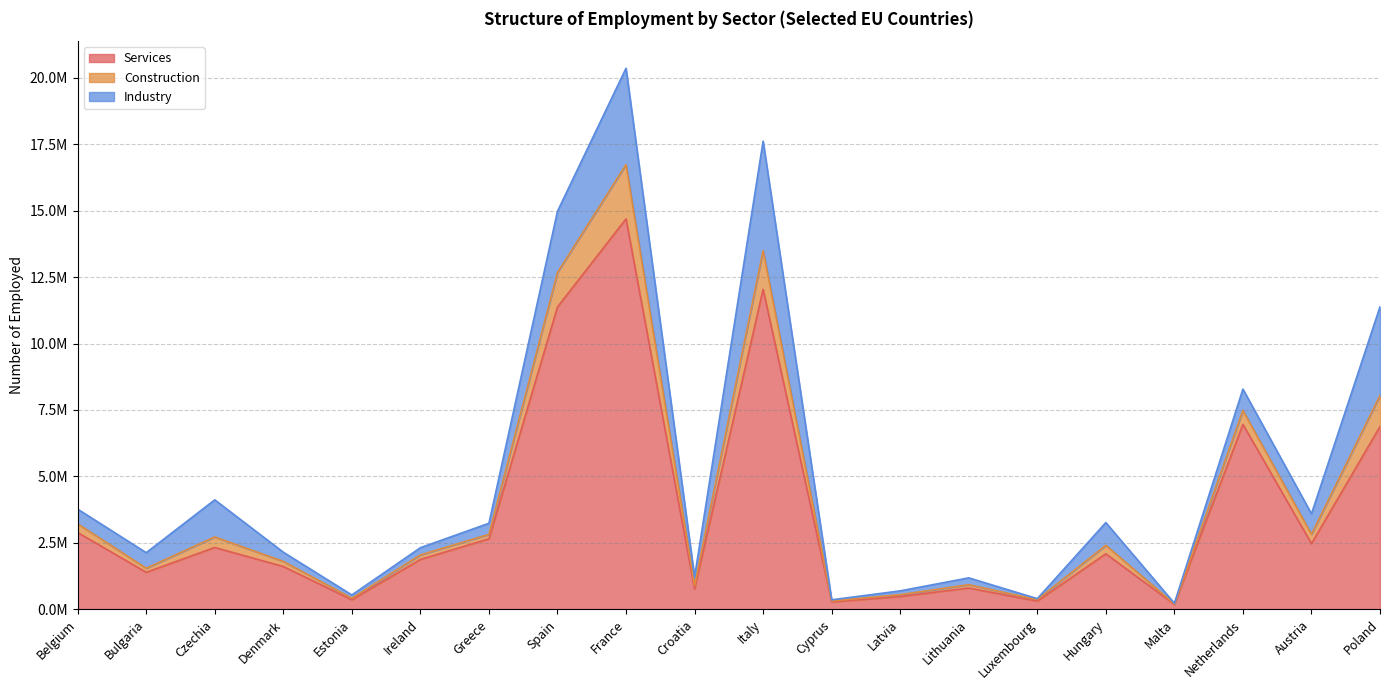

At which label is Construction closest to 10294172?

Poland